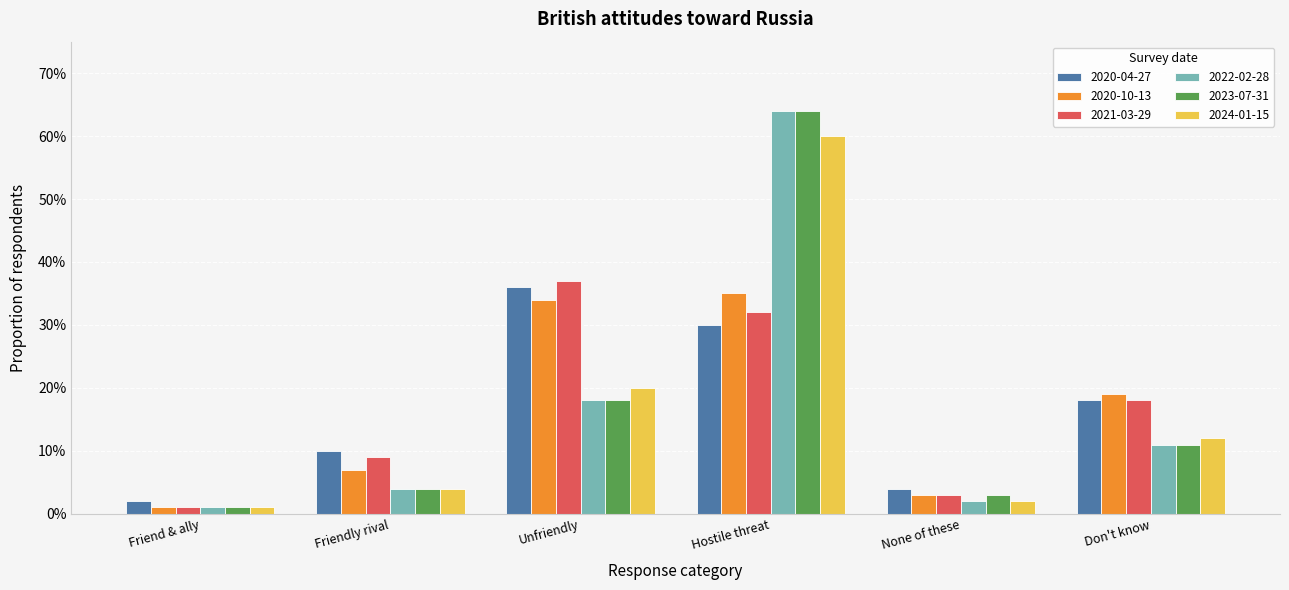

At which label does 2022-02-28 reach its minimum?

Friend & ally